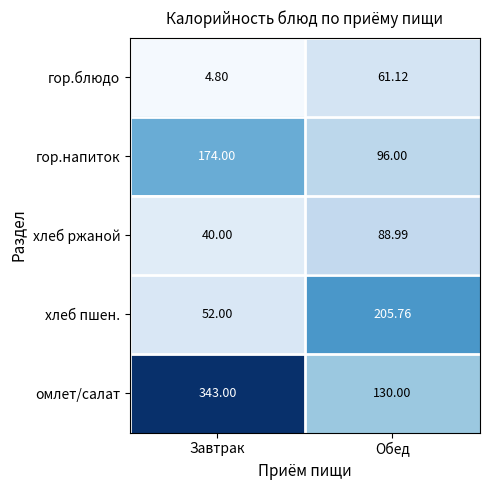

List the labels in order of хлеб пшен. value, largest first.

Обед, Завтрак